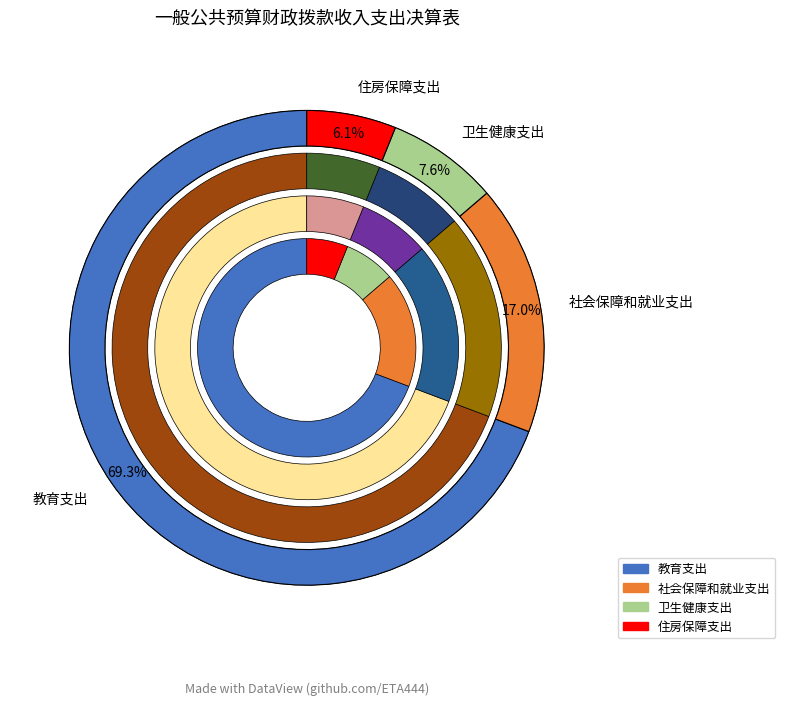

What percentage is the 住房保障支出 slice, to the nearest percent?

6%